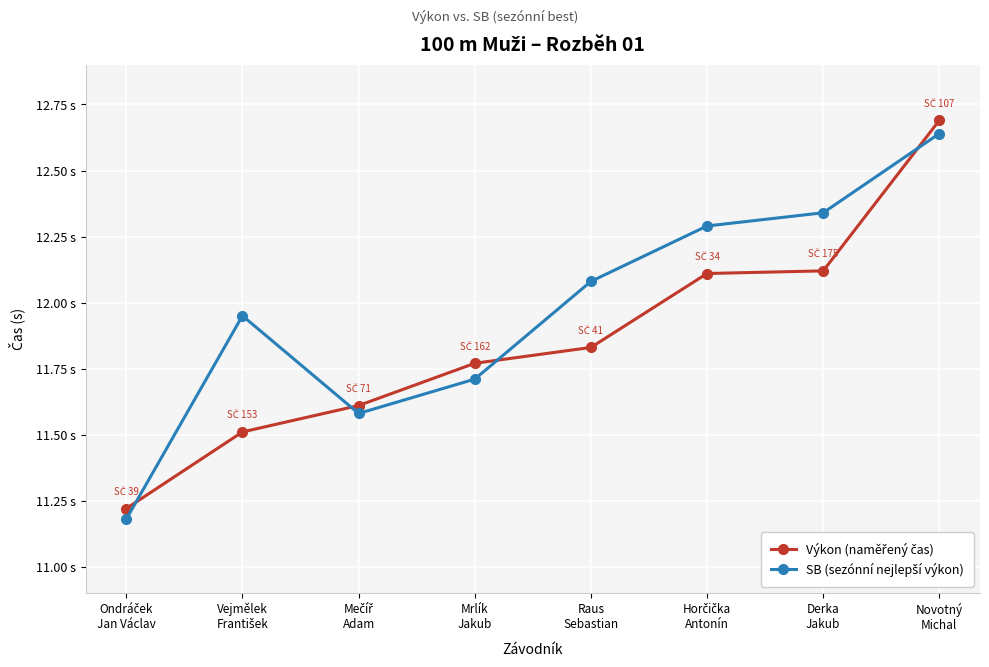

Rank the series by their maximum value, from highest to lowest.

Výkon (naměřený čas), SB (sezónní nejlepší výkon)